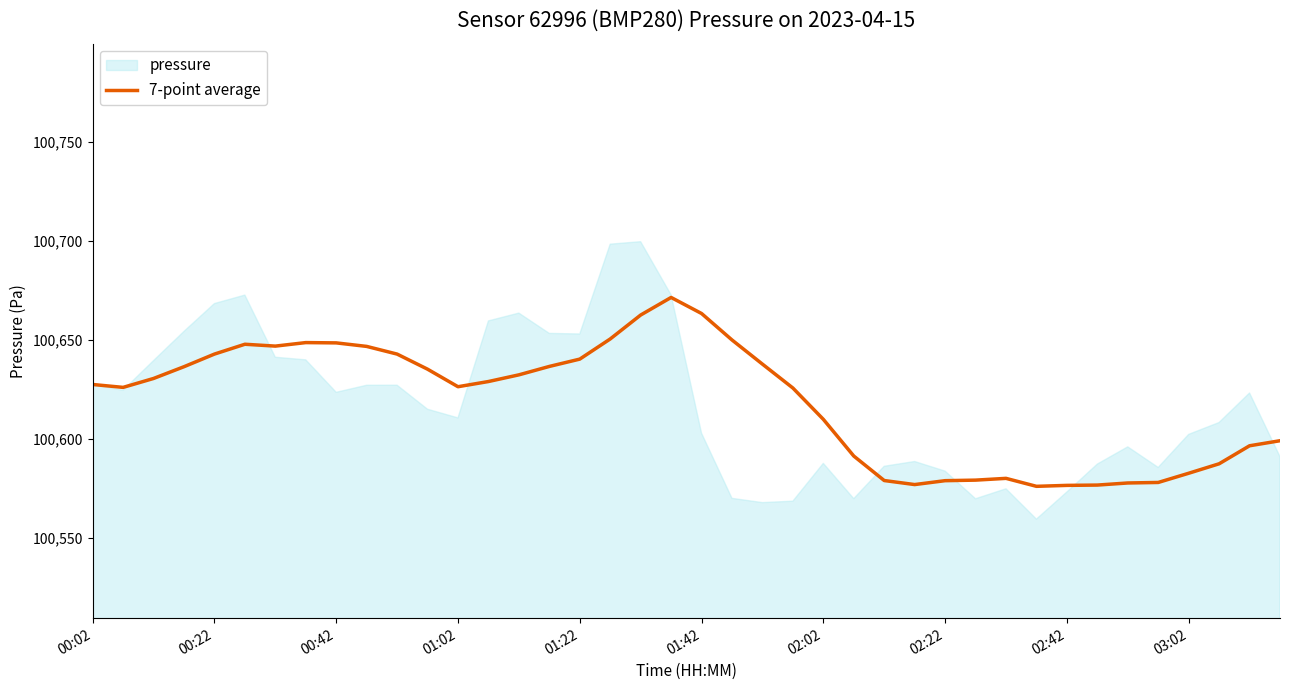

How many values exceed 100628?

20